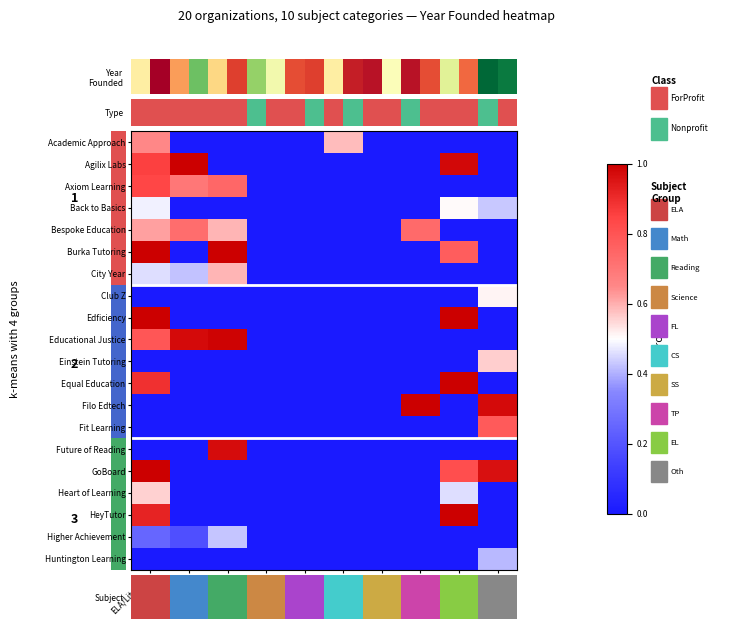

At which category does the chart reach its minimum across all series?

Math